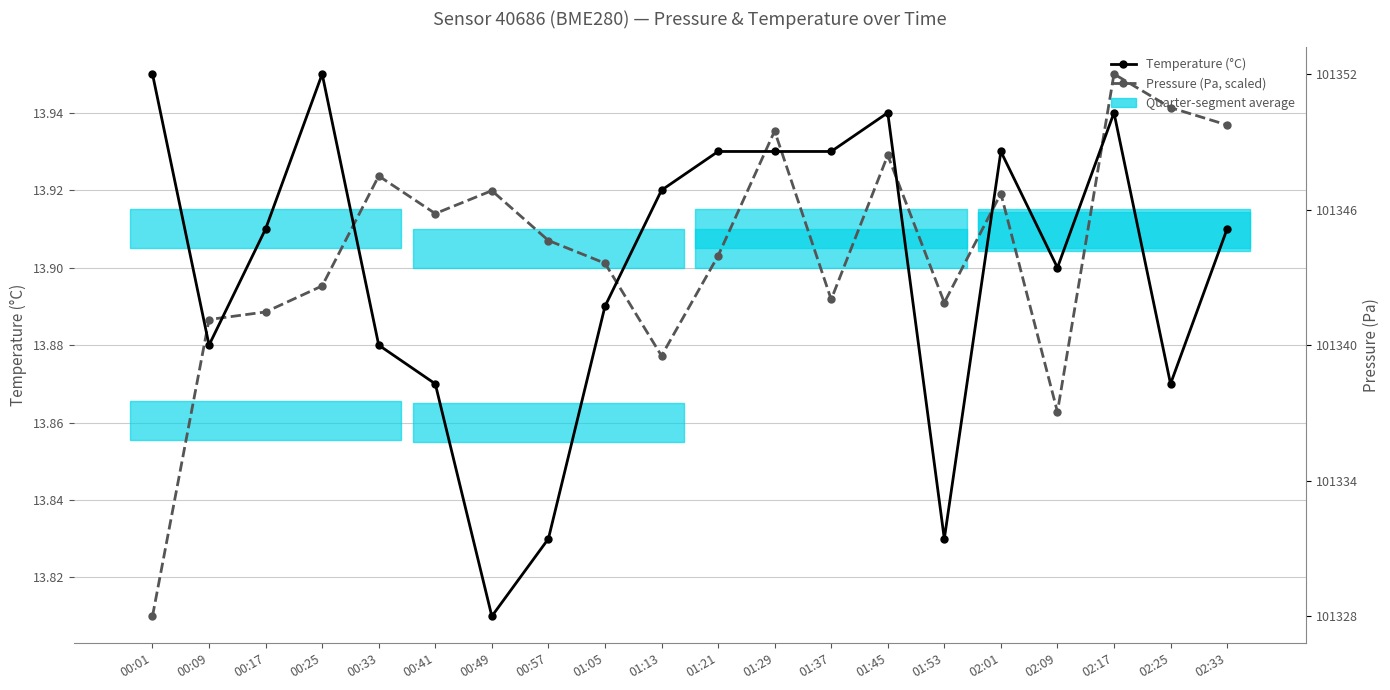

Is the value of Pressure (Pa, scaled) at 02:25 greater than the value of Temperature (°C) at 01:29?

Yes